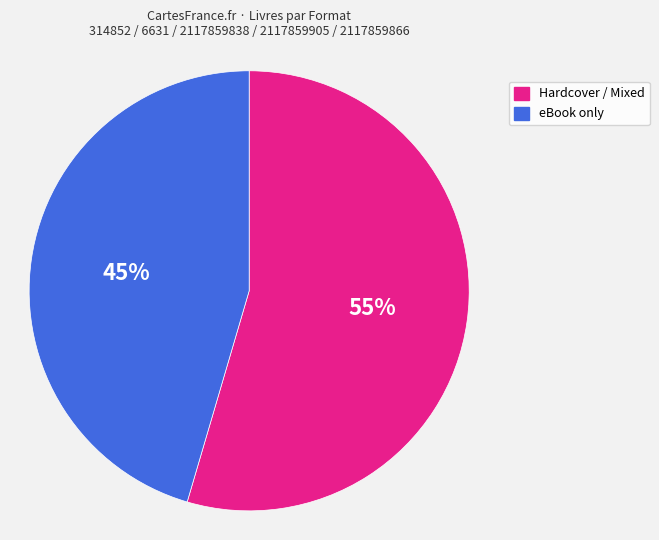

Is there any slice that represents more than half of the pie?

Yes